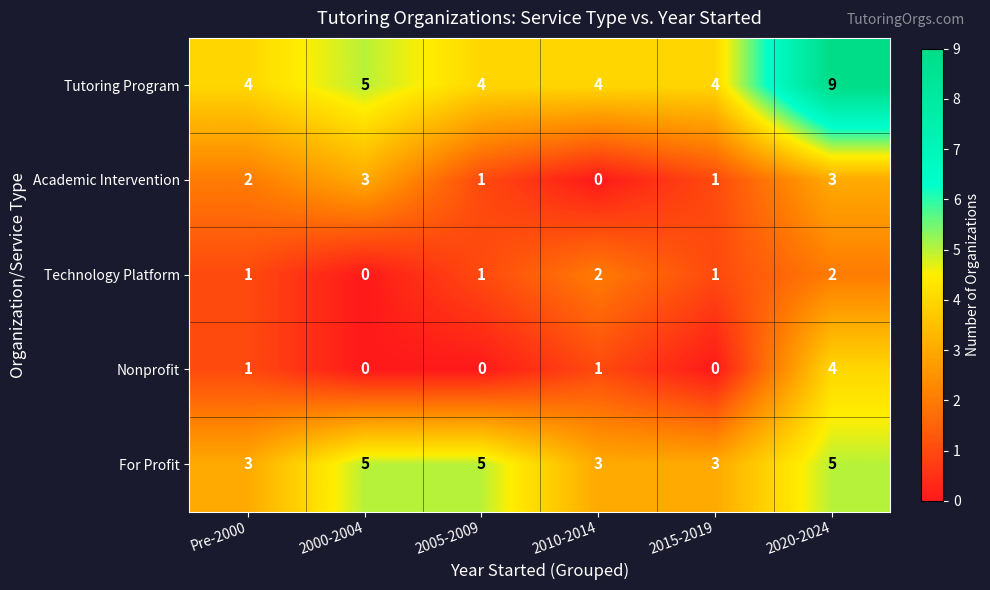

How many data points does each series have?

6